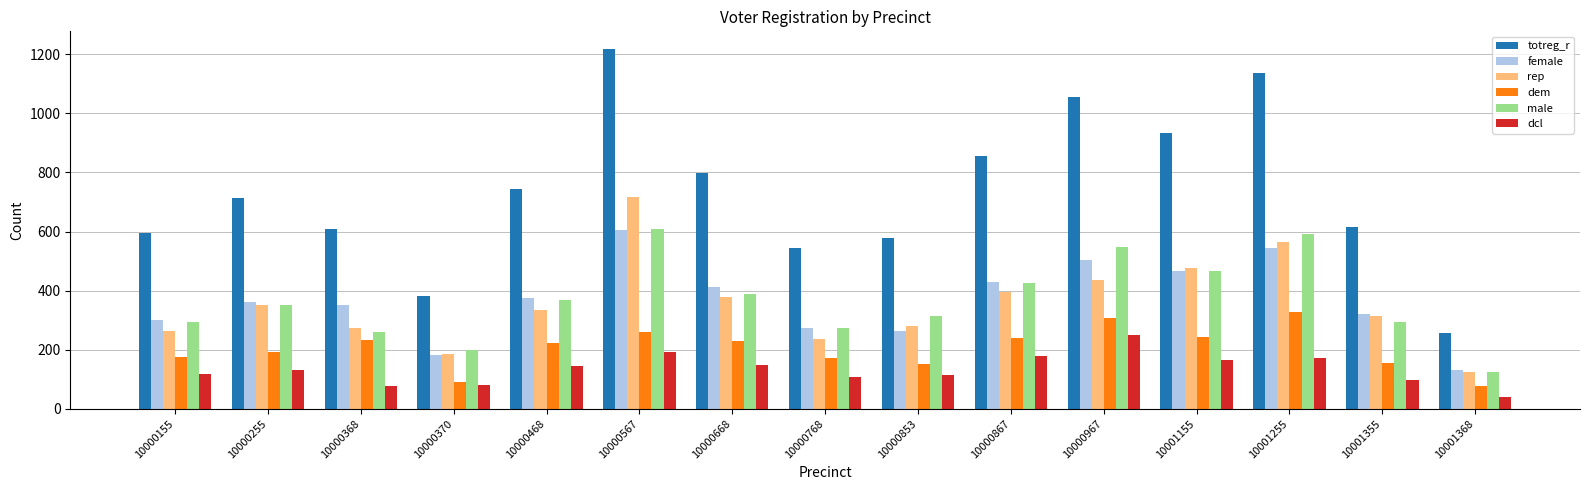

What is the total value across all series at 10000768?

1608